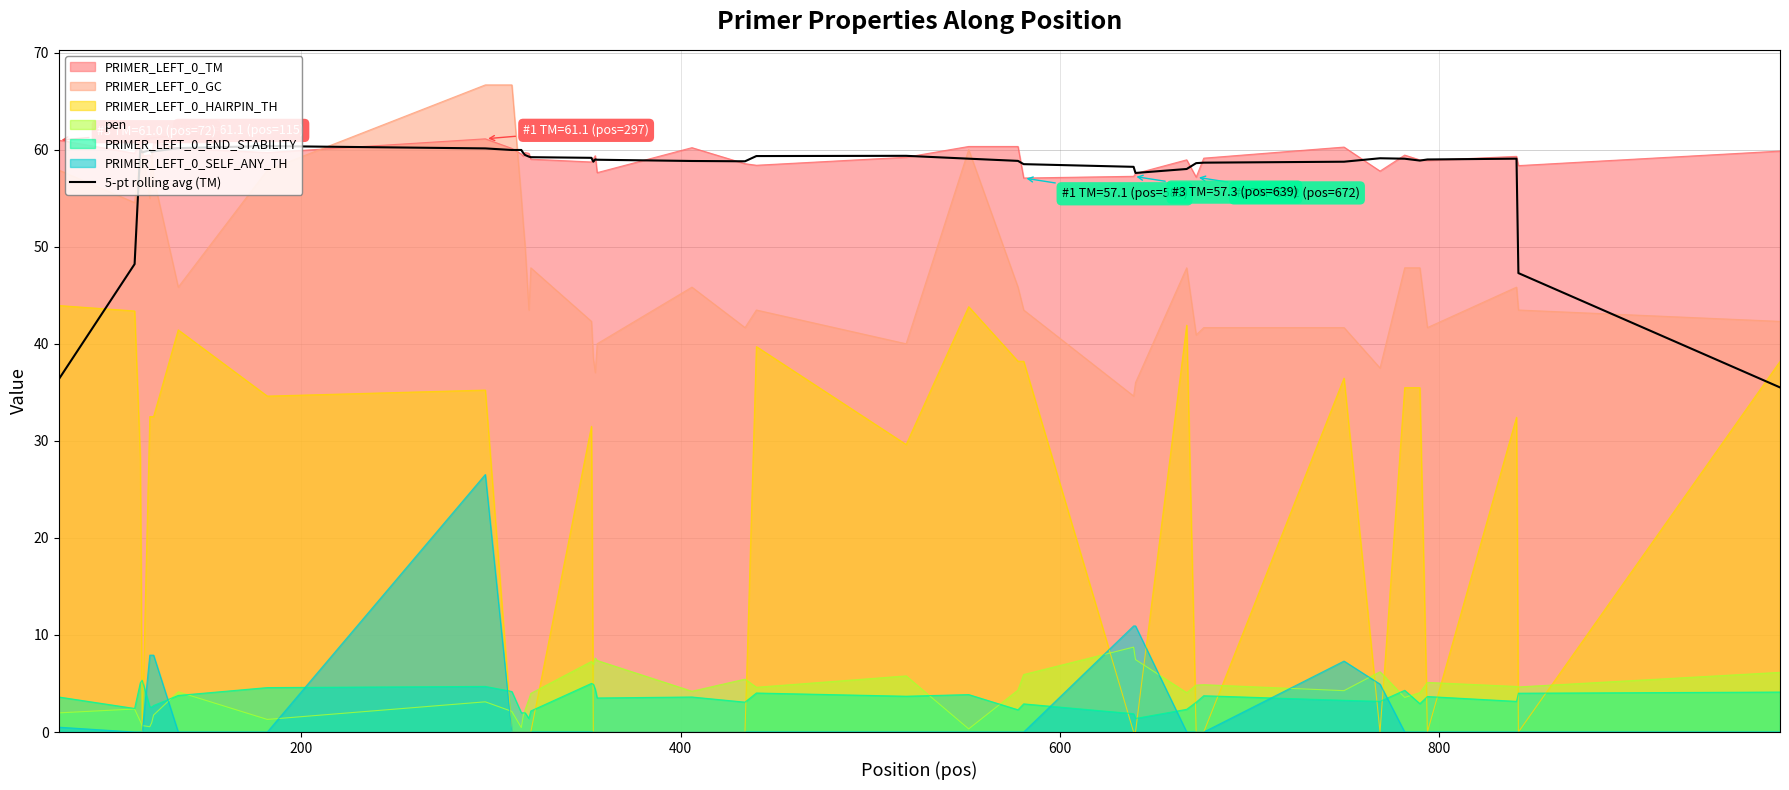

Does the chart have visible grid lines?

Yes